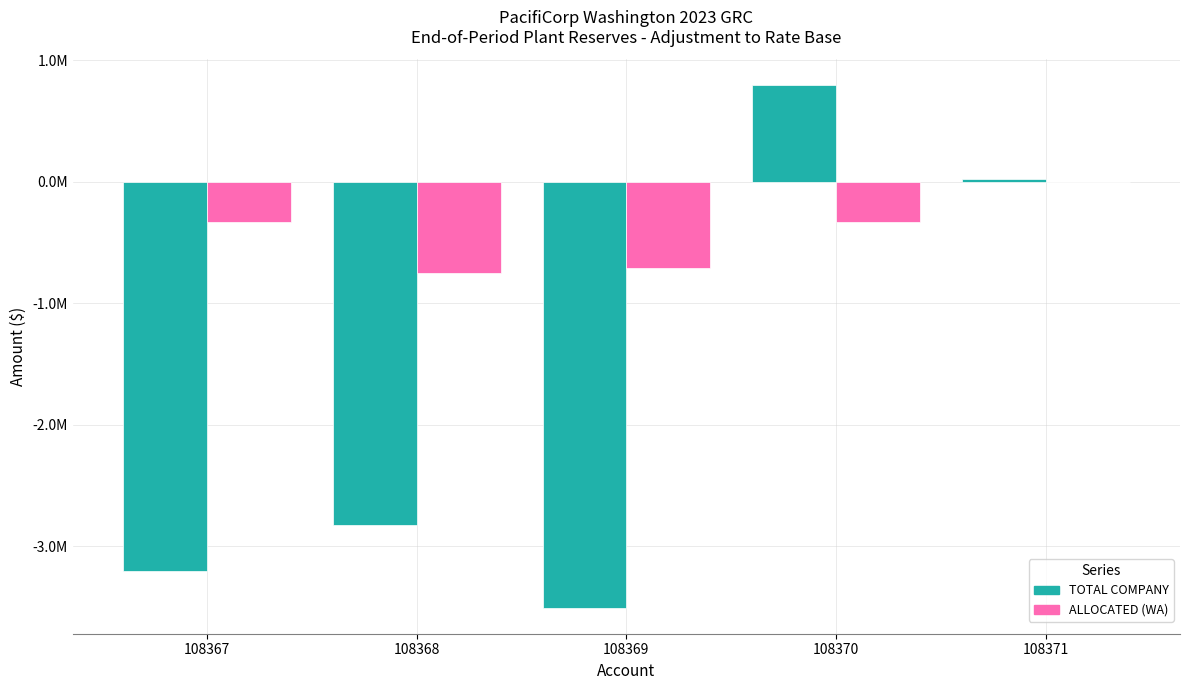

What are all the series names shown in the legend?

TOTAL COMPANY, ALLOCATED (WA)